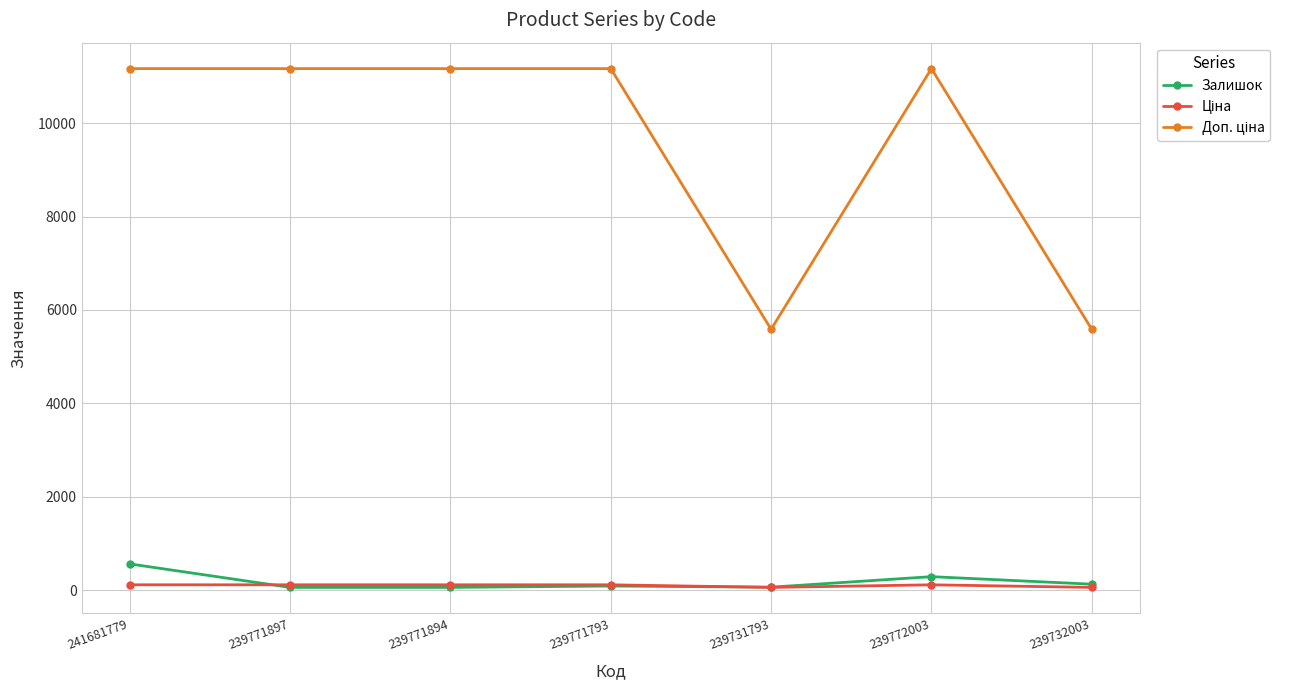

At how many categories does at least one series exceed 10825?

5